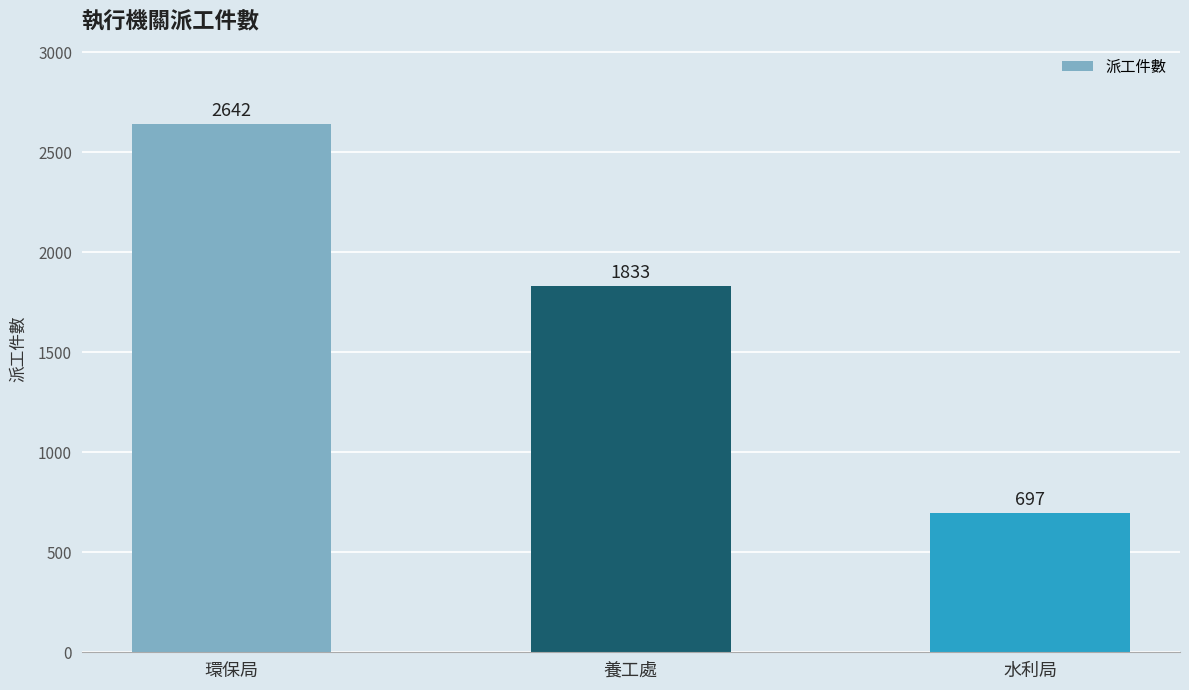

Between 水利局 and 養工處, which is larger?

養工處